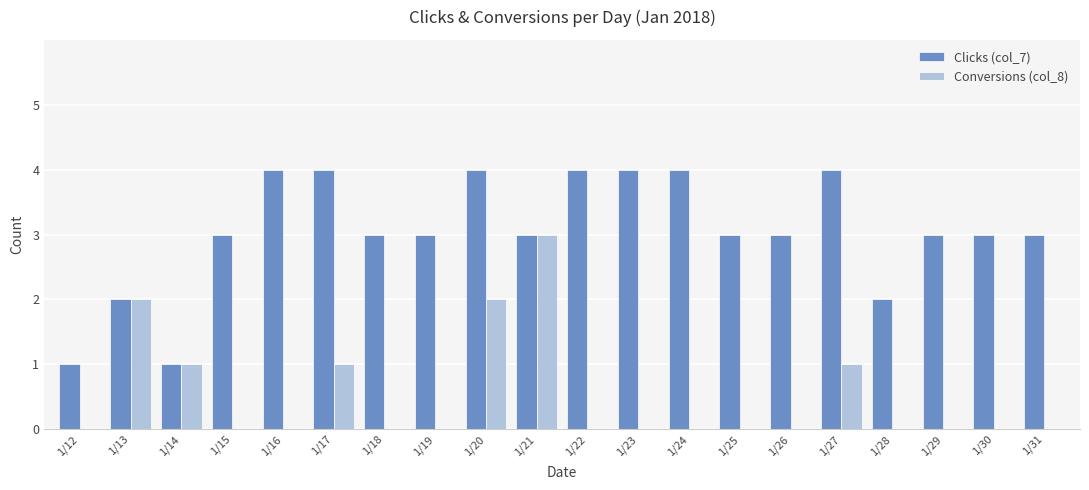

What is the maximum value for Conversions (col_8)?

3